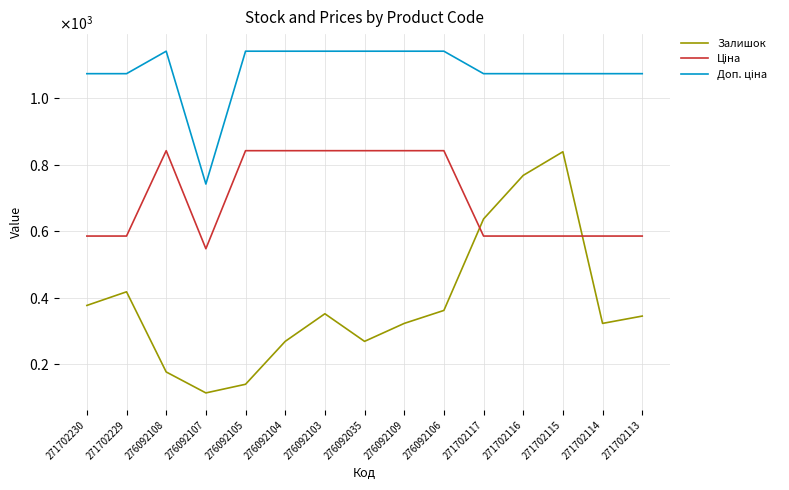

Is it true that Доп. ціна equals 727.6 at 276092106?

False